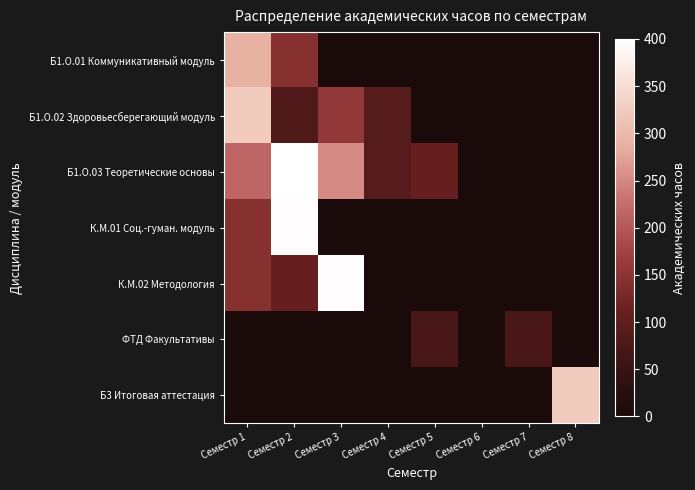

Which has a higher value, Семестр 7 or Семестр 3?

Семестр 7